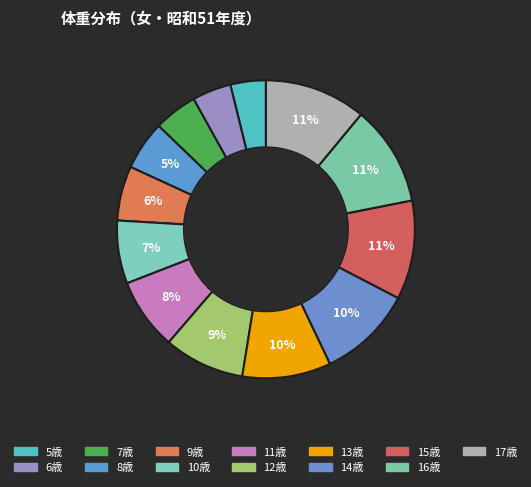

Rank the categories by value from lowest to highest.

5歳, 6歳, 7歳, 8歳, 9歳, 10歳, 11歳, 12歳, 13歳, 14歳, 15歳, 16歳, 17歳